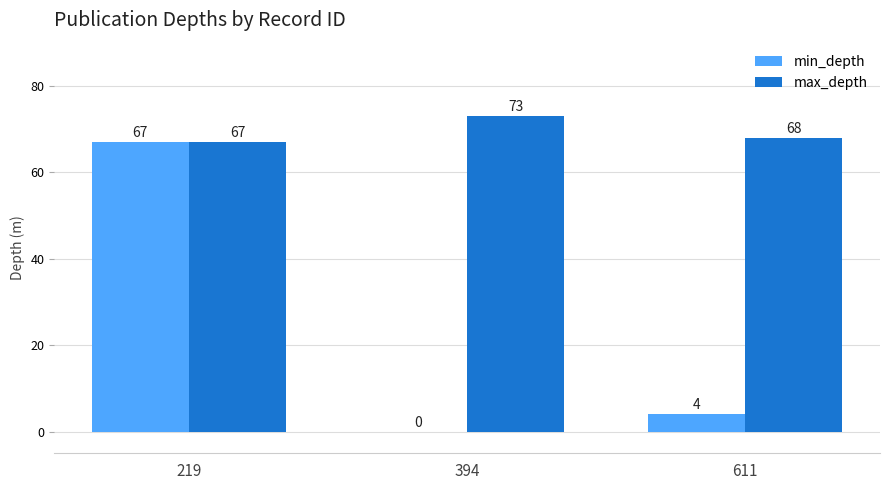

Is it true that min_depth equals 4 at 611?

True